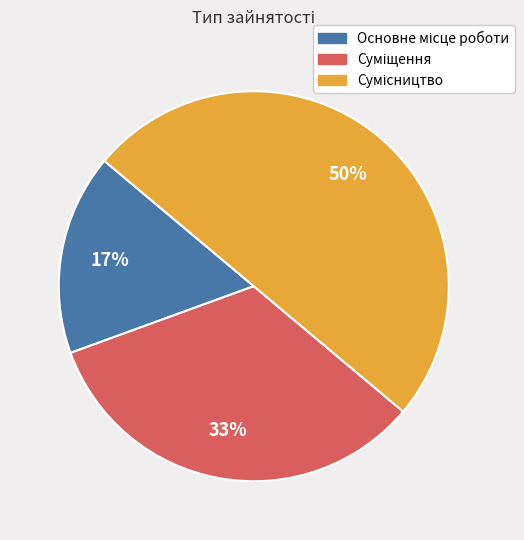

To the nearest percent, what is the difference between the largest and smallest slice percentages?

33%